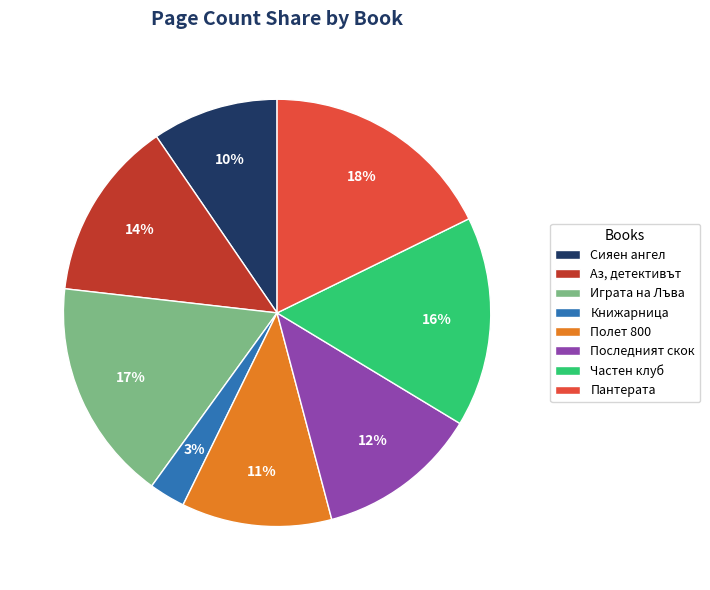

True or false: Полет 800 accounts for 11% of the total.

True